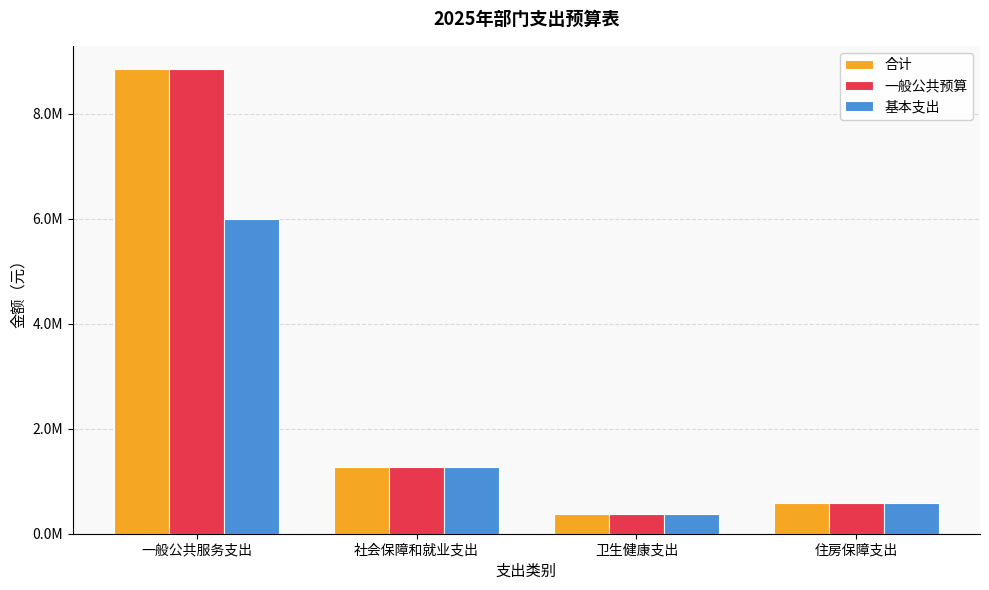

What are all the series names shown in the legend?

合计, 一般公共预算, 基本支出